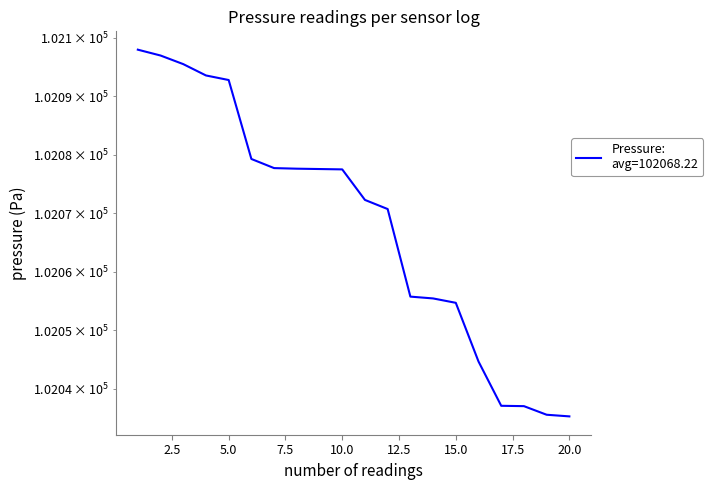

The value at 00:40 is 102077.5. True or false?

True